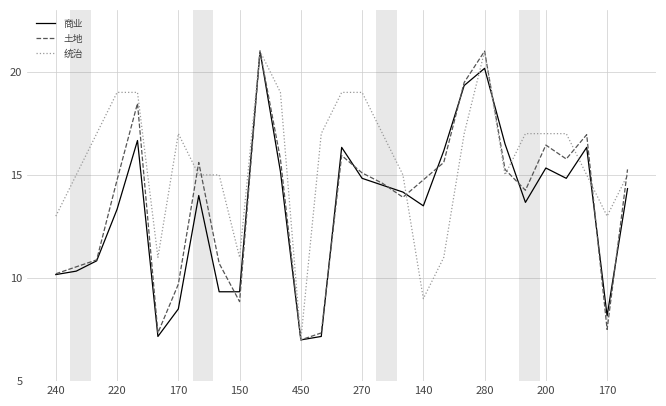

Which series has the largest total across all categories?

统治